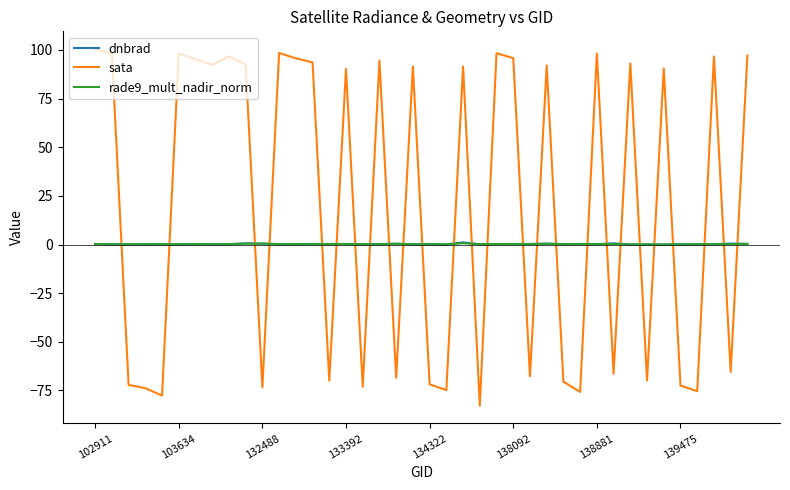

Which series has the widest spread of values?

sata